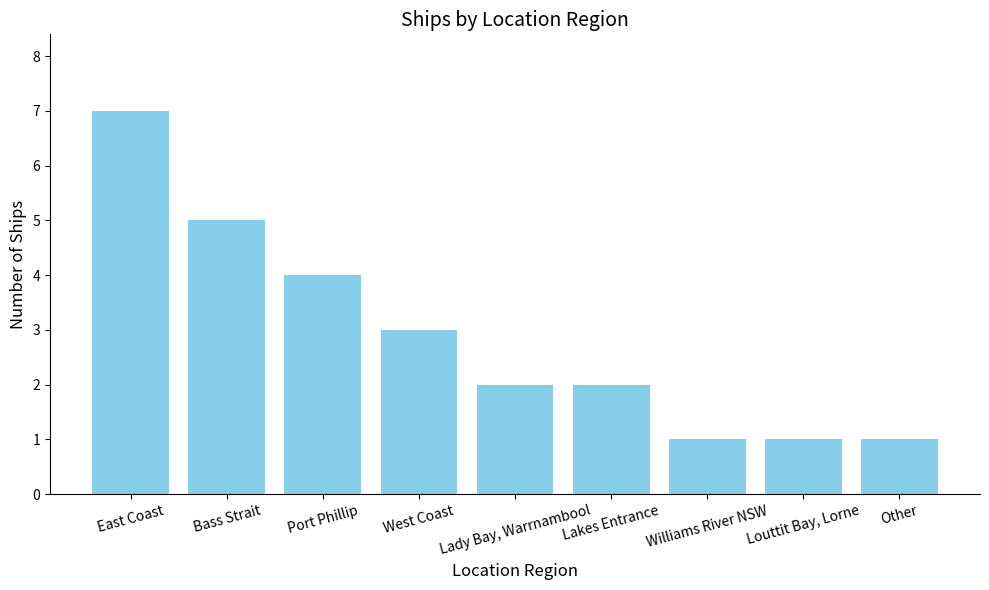

What is the sum of the values at Bass Strait and West Coast?

8